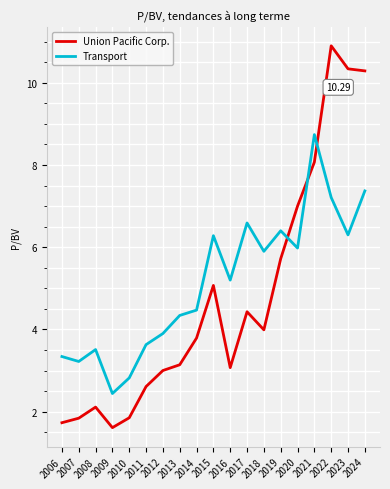

Does the chart have visible grid lines?

Yes